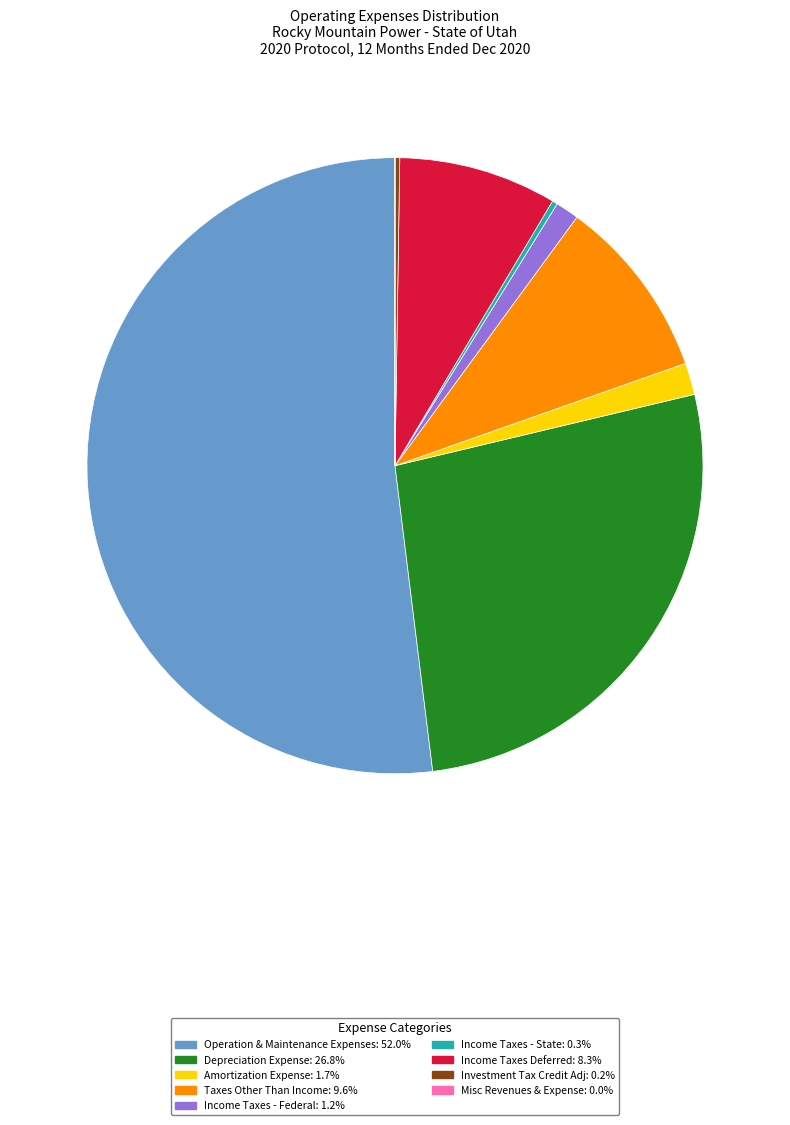

Approximately how many times larger is the value at Taxes Other Than Income: 9.6% compared to Depreciation Expense: 26.8%?

0.4